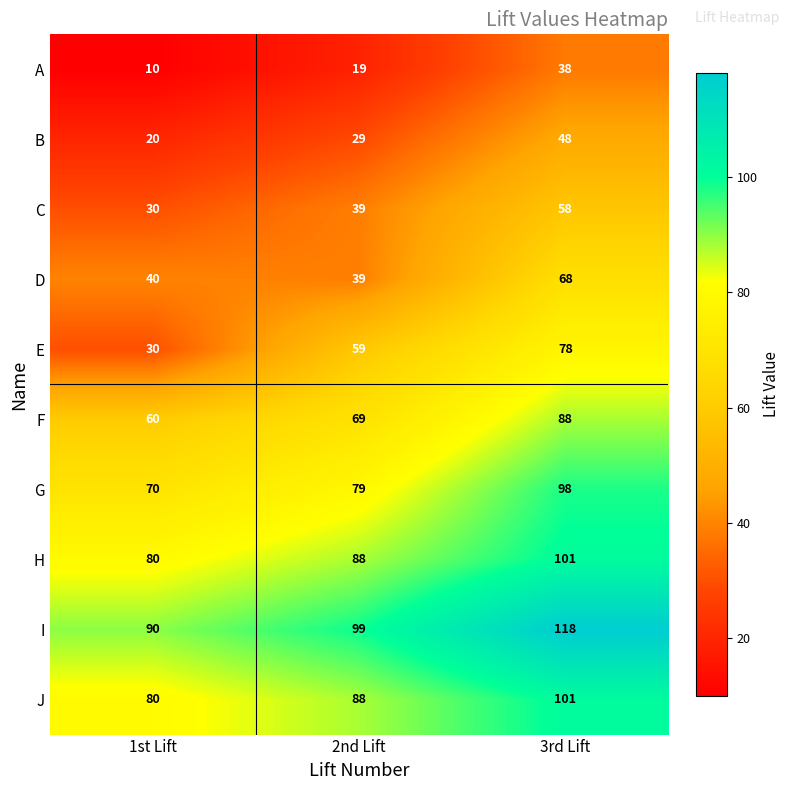

Read the B value at 3rd Lift, to the nearest 5.

50